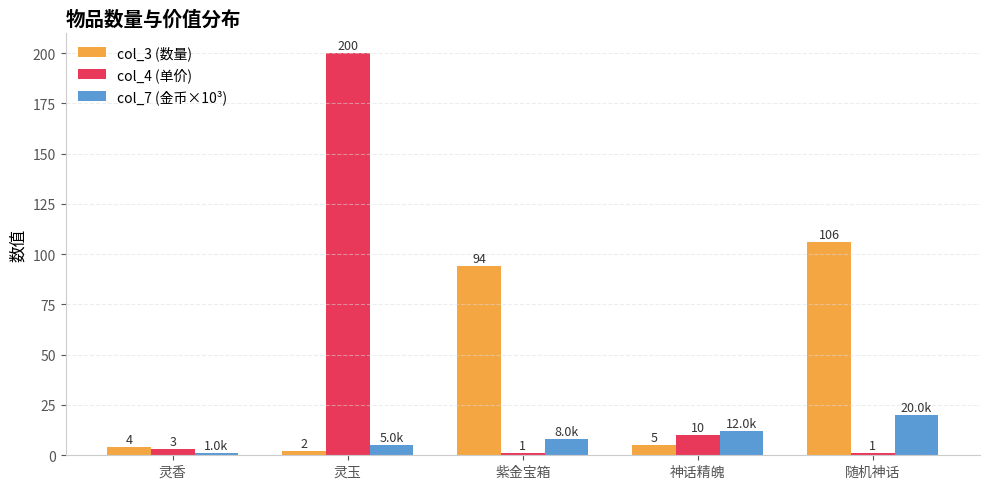

How many bars are there in each group?

3